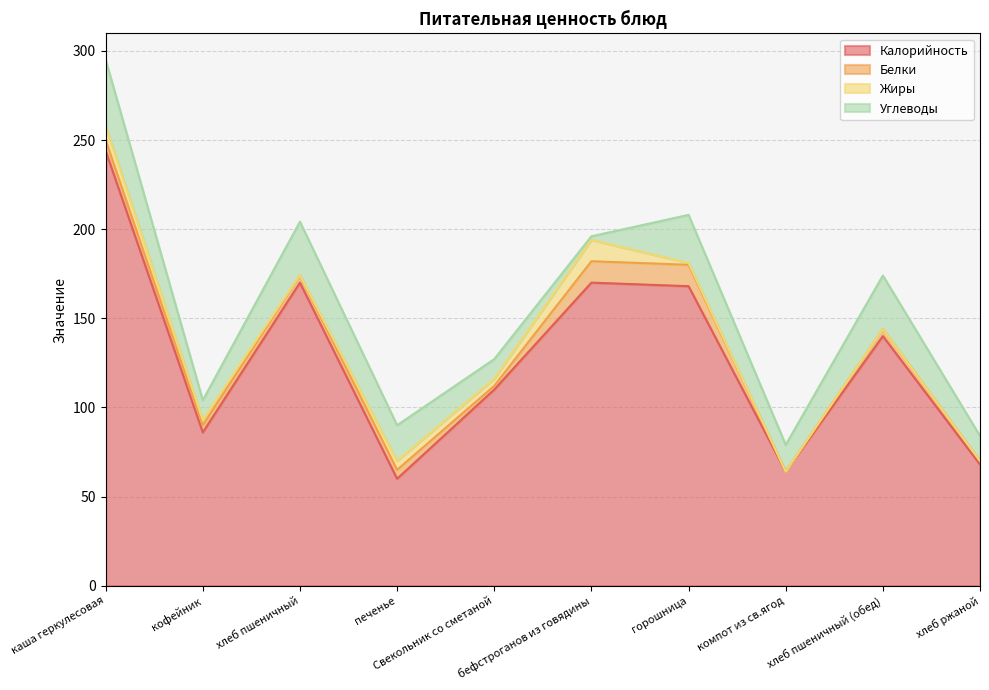

At Свекольник со сметаной, list the series in order from smallest to largest.

Белки, Жиры, Углеводы, Калорийность